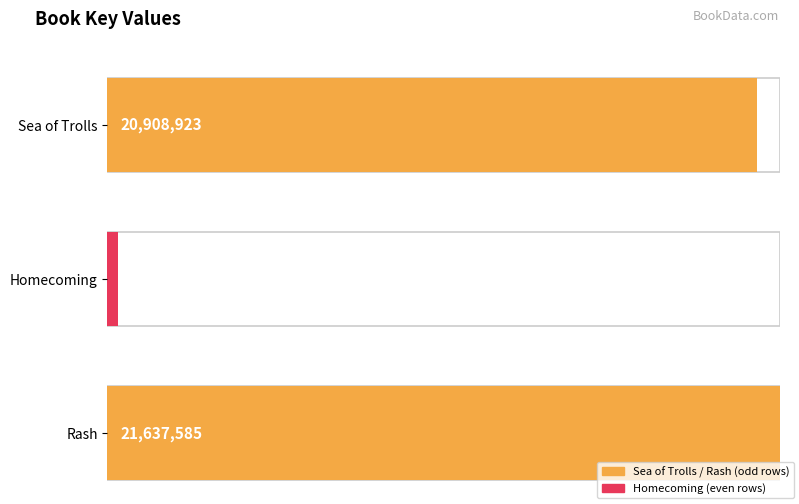

What is the change in value from Homecoming to Rash?

+21306819